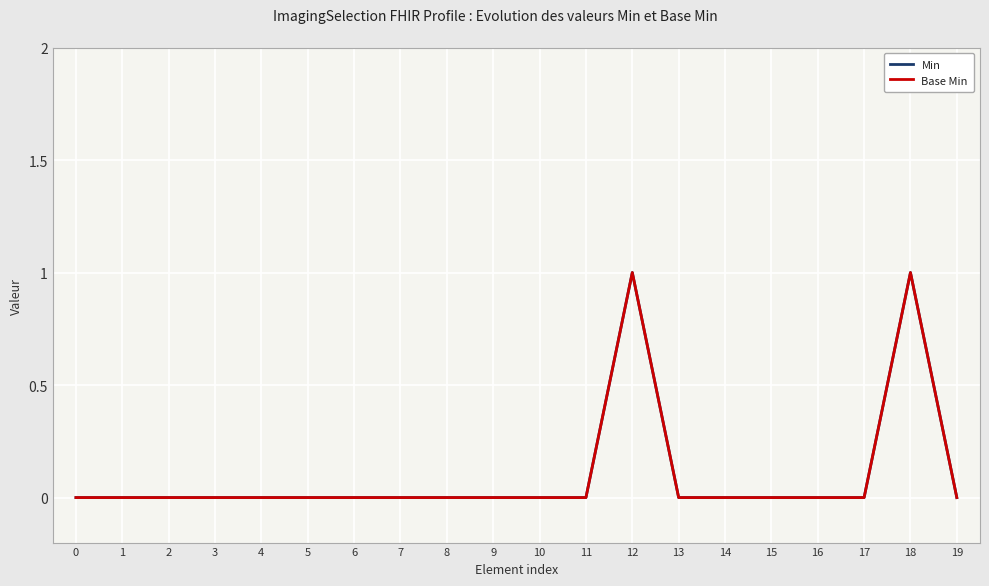

True or false: Base Min and Min cross at least once.

False